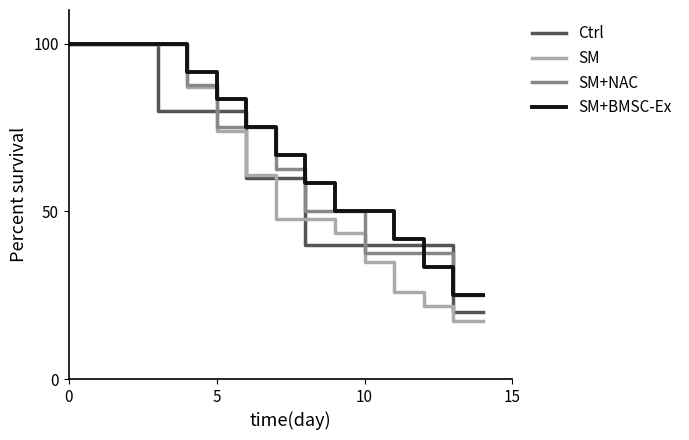

What is the minimum value shown in the chart?

17.4